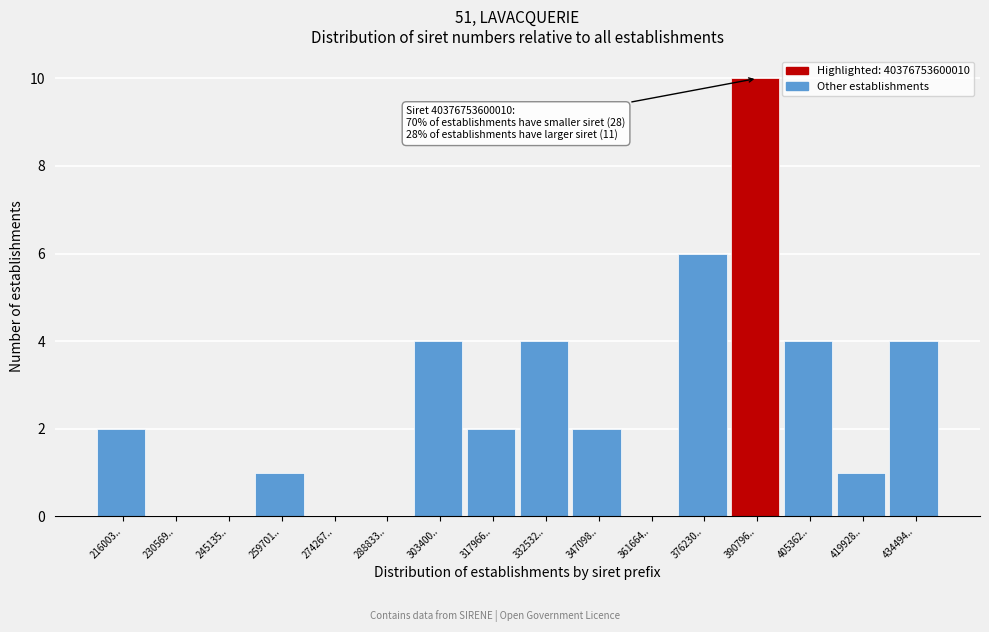

Reading left to right, transcribe all the data shown in this chart.

216003..=2	230569..=0	245135..=0	259701..=1	274267..=0	288833..=0	303400..=4	317966..=2	332532..=4	347098..=2	361664..=0	376230..=6	390796..=10	405362..=4	419928..=1	434494..=4